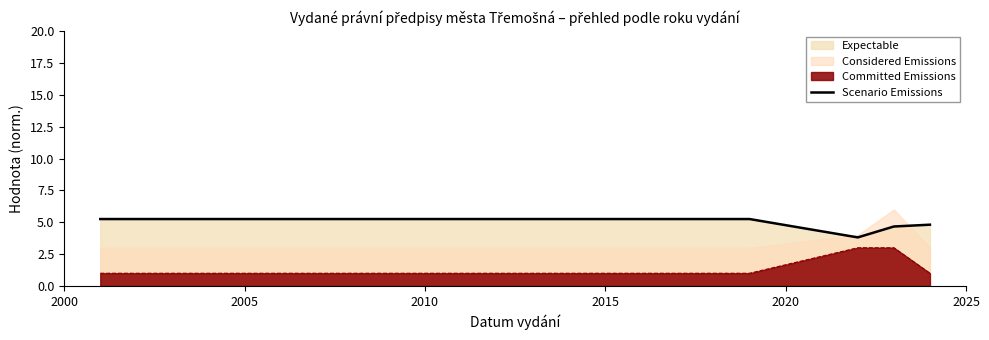

True or false: Committed Emissions and Scenario Emissions cross at least once.

False